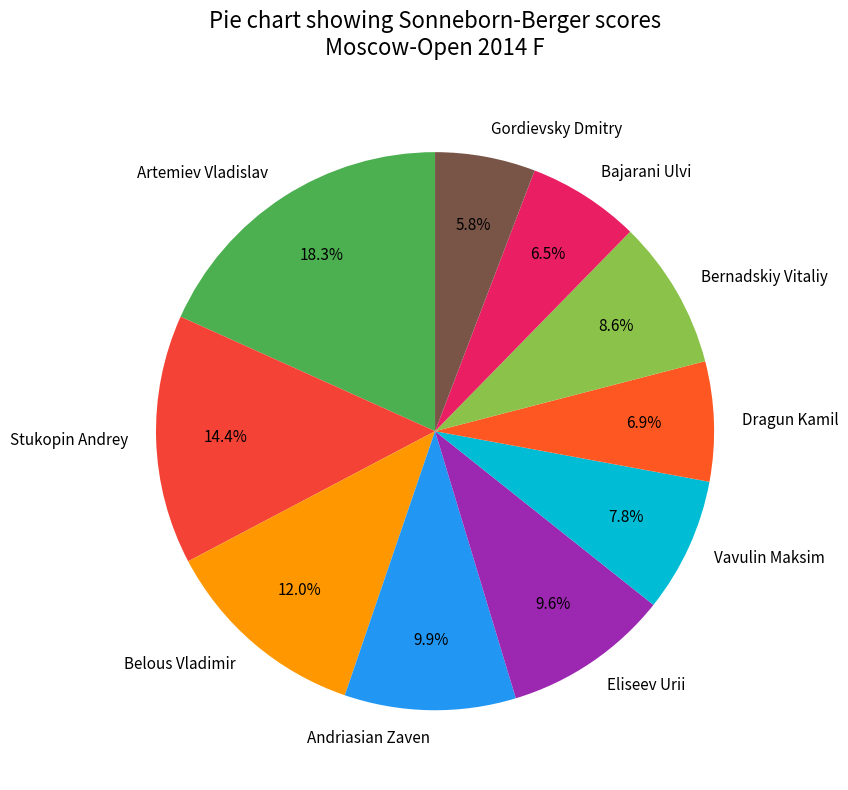

Is Stukopin Andrey the majority of the pie?

No